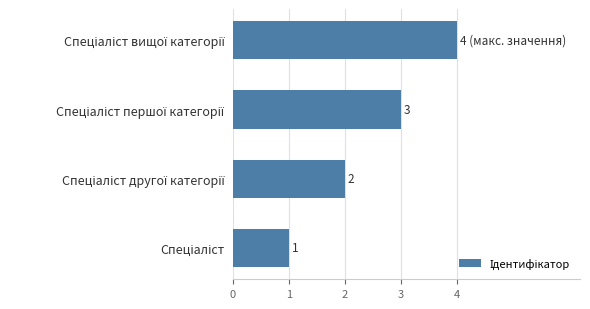

How many categories are shown in the chart?

4